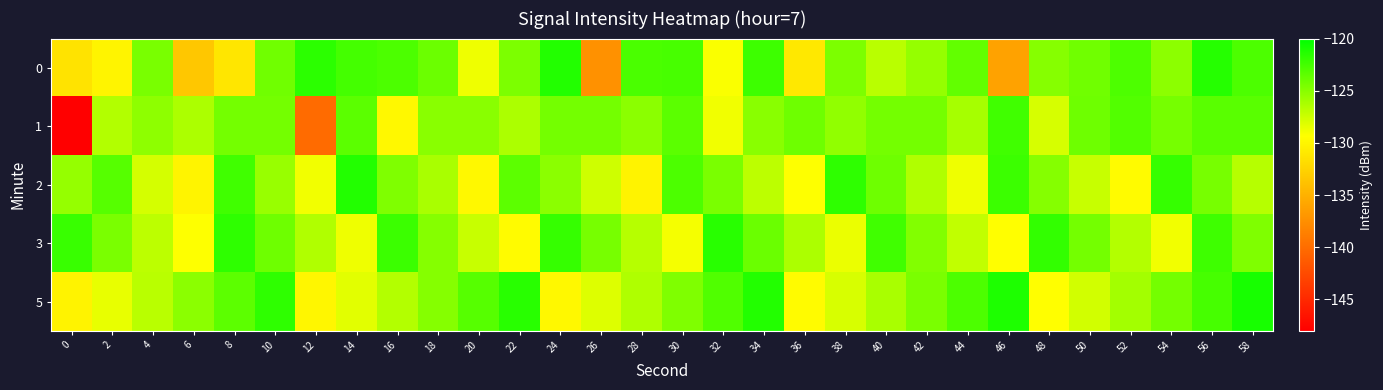

Rank the series at 48 from highest to lowest value.

3, 2, 0, 1, 5